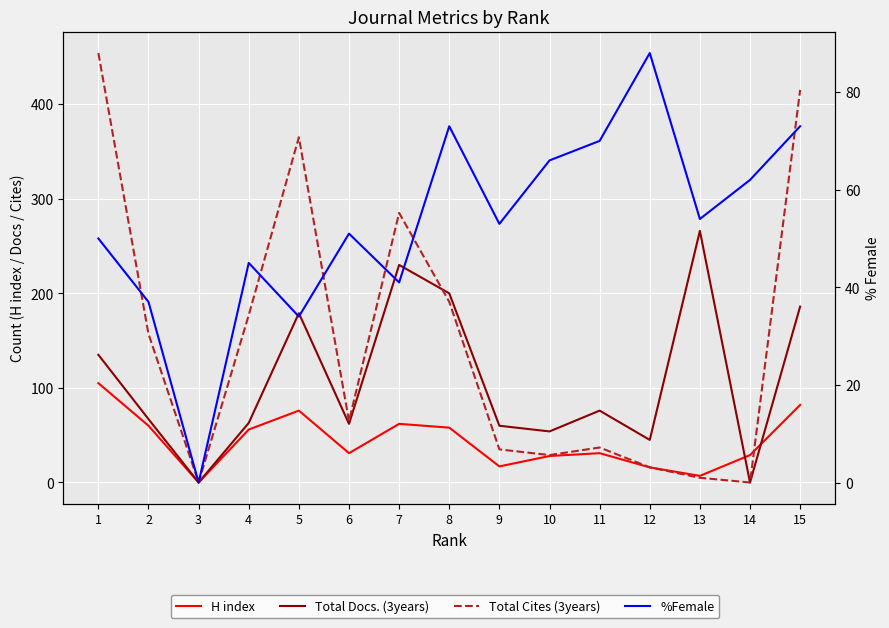

What is the average value of the Total Docs. (3years) series?

108